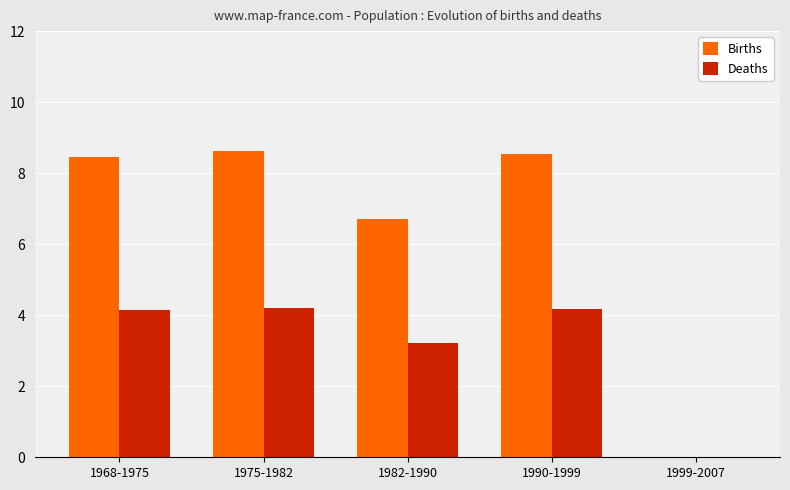

What is the average value of the Deaths series?

3.2